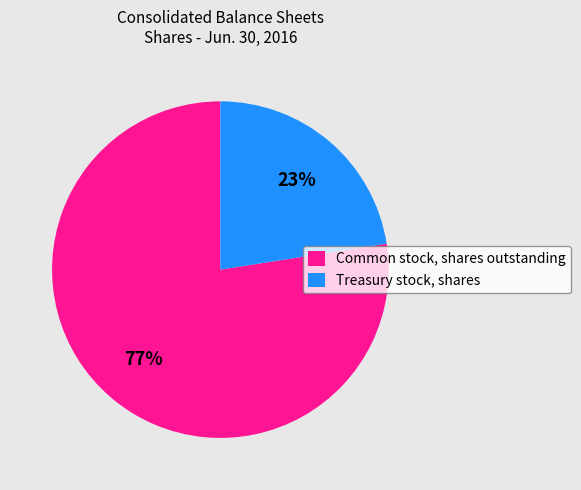

Does any single category account for the majority?

Yes